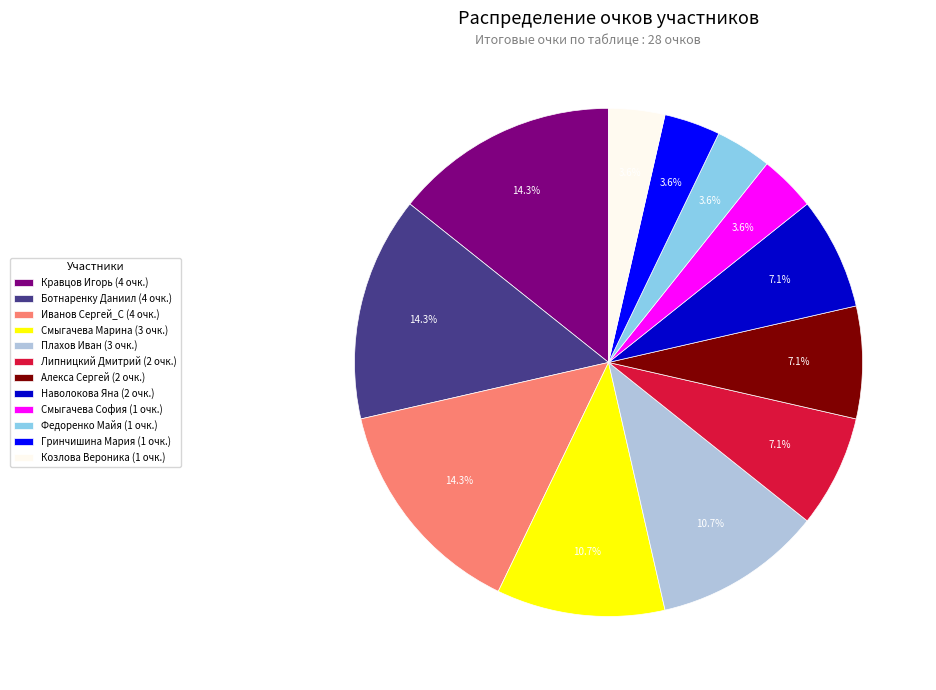

What portion of the pie excludes Ботнаренку Даниил?

85.7%